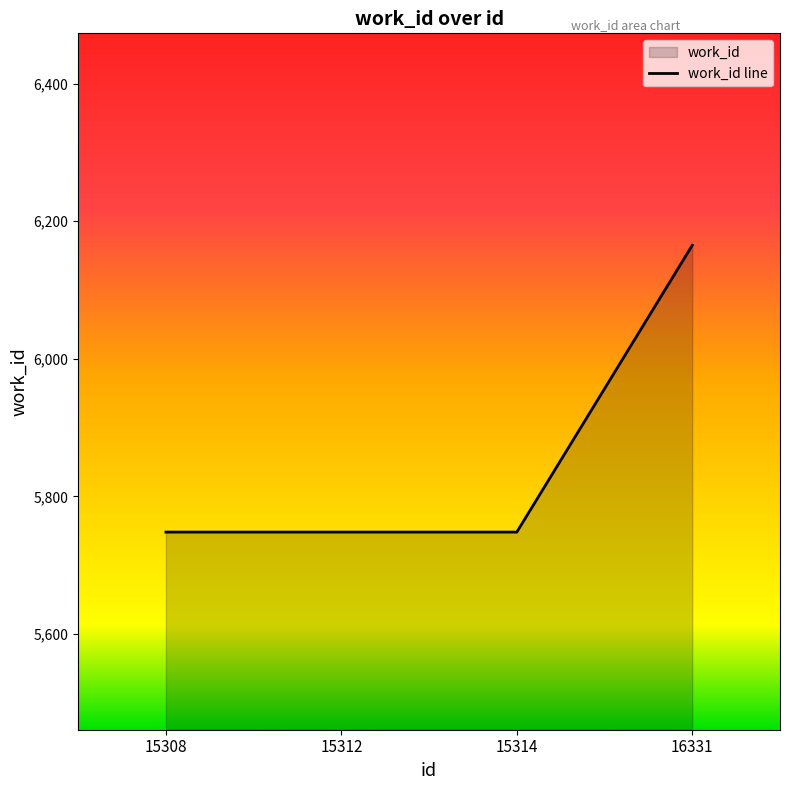

At which category does the chart reach its peak across all series?

16331